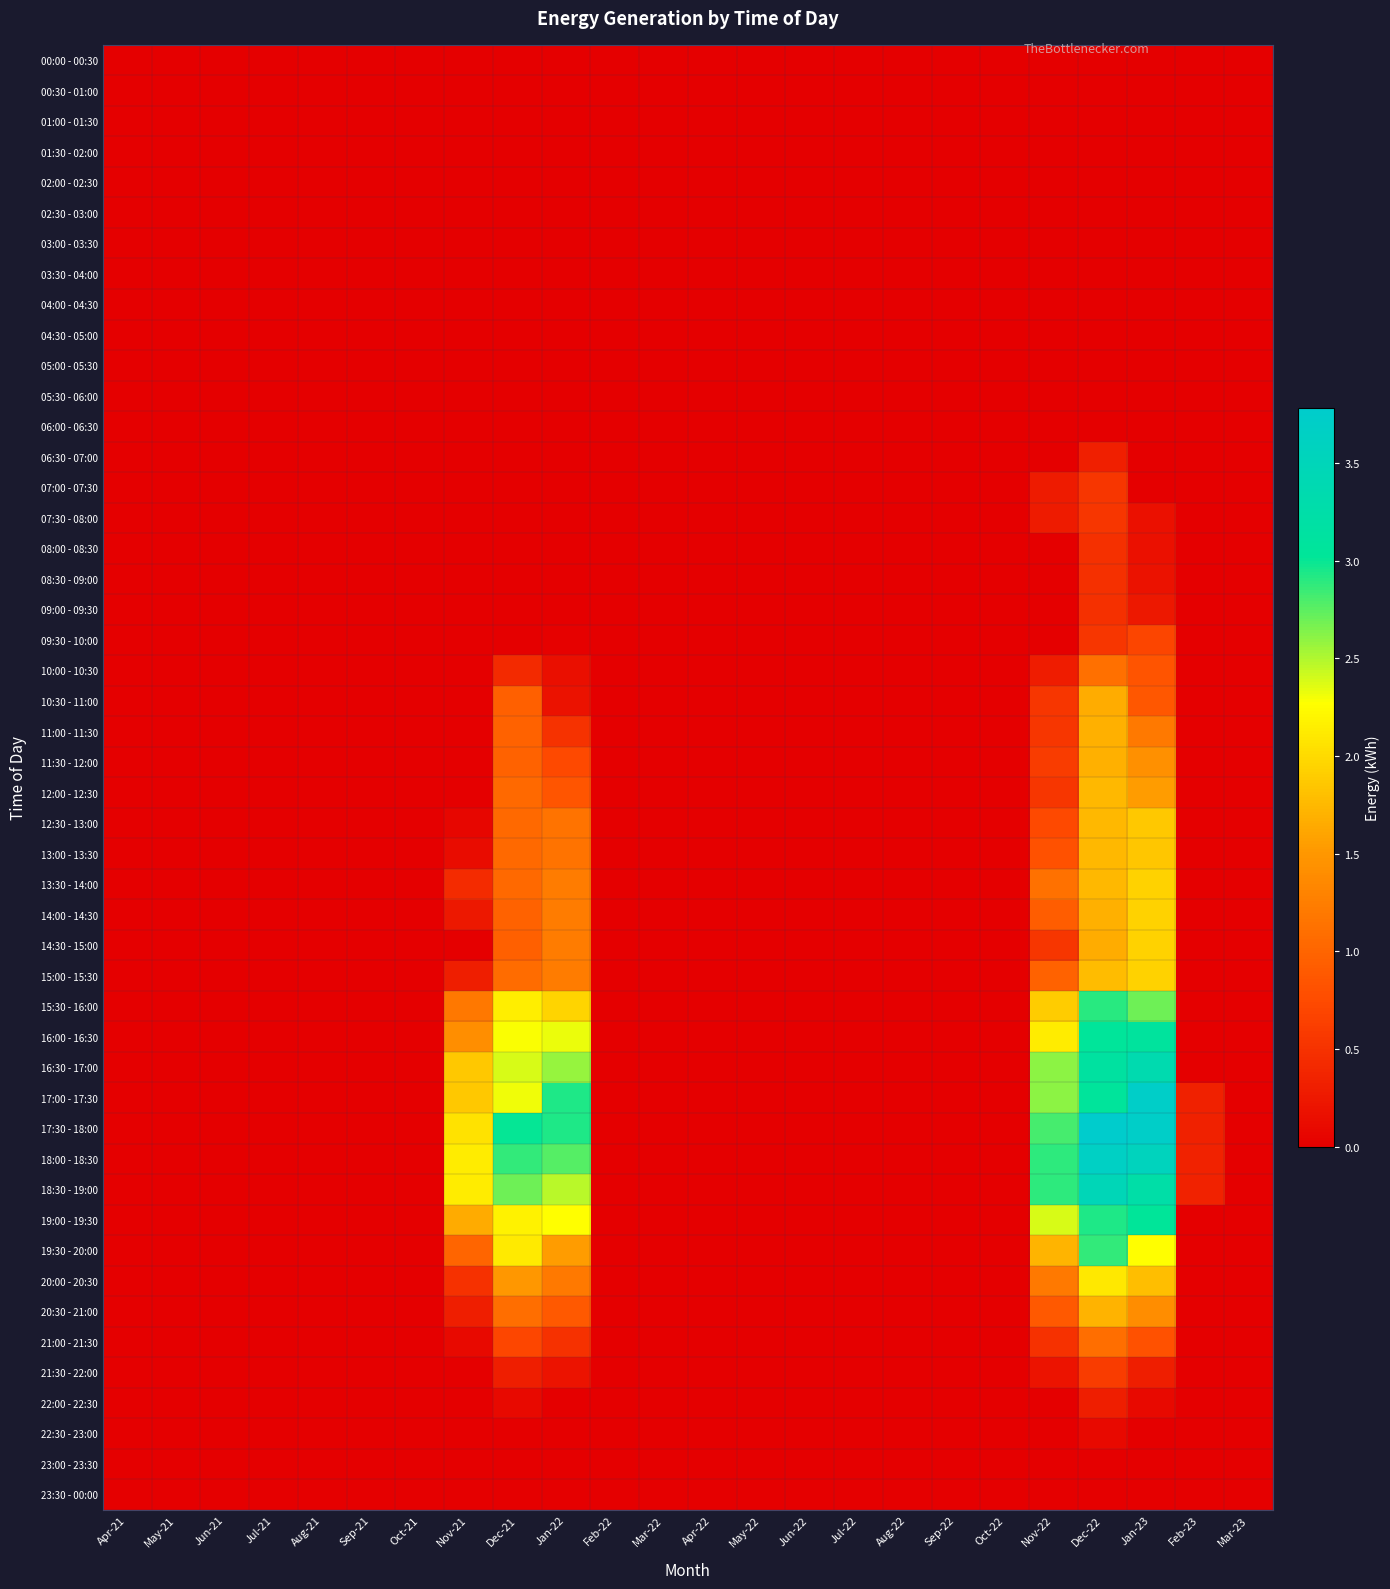

Which series has the largest range (max minus min)?

17:30 - 18:00